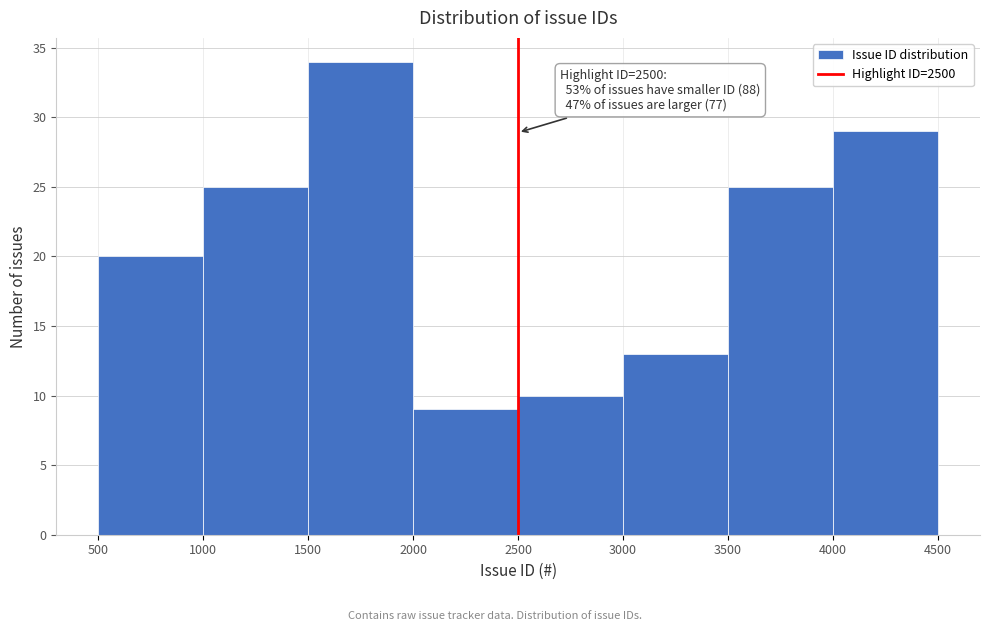

Which range on the x-axis has the tallest bar?

1500 to 2000